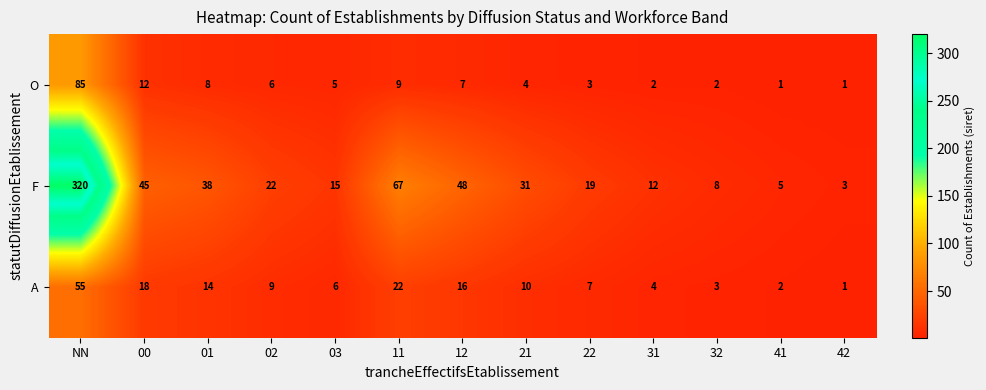

What is the sum of the O values at 00 and 32?

14